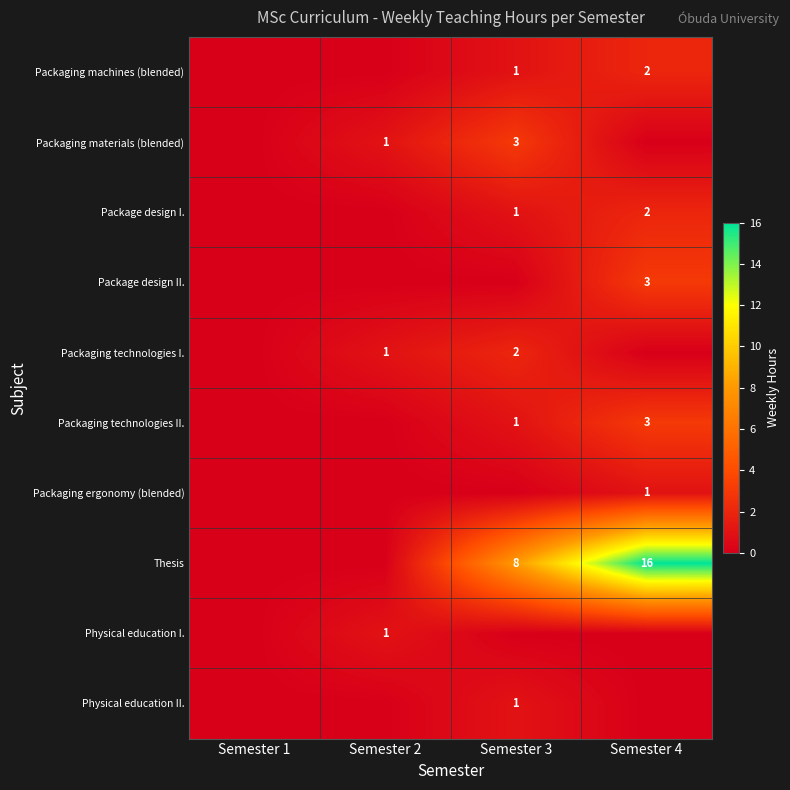

The value of Packaging technologies II. at Semester 3 is 1. True or false?

True